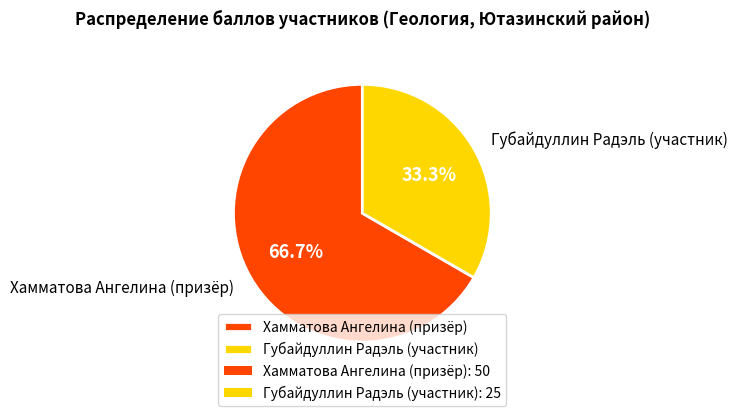

Do Хамматова Ангелина (призёр) and Губайдуллин Радэль (участник) together represent more than half of the pie?

Yes